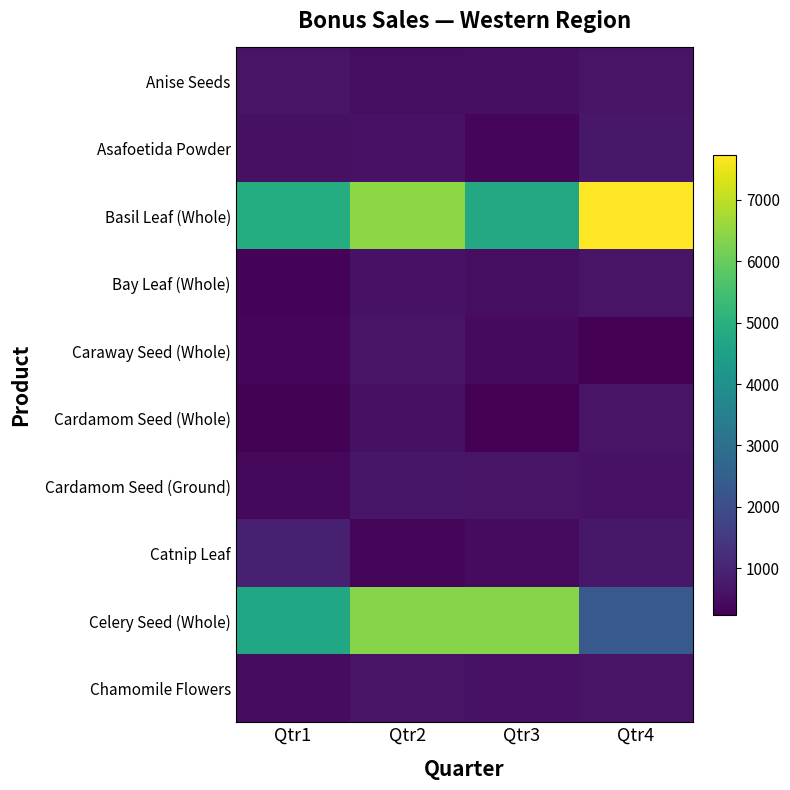

List the series in order of their peak value, highest first.

Basil Leaf (Whole), Celery Seed (Whole), Catnip Leaf, Asafoetida Powder, Cardamom Seed (Ground), Bay Leaf (Whole), Chamomile Flowers, Caraway Seed (Whole), Anise Seeds, Cardamom Seed (Whole)